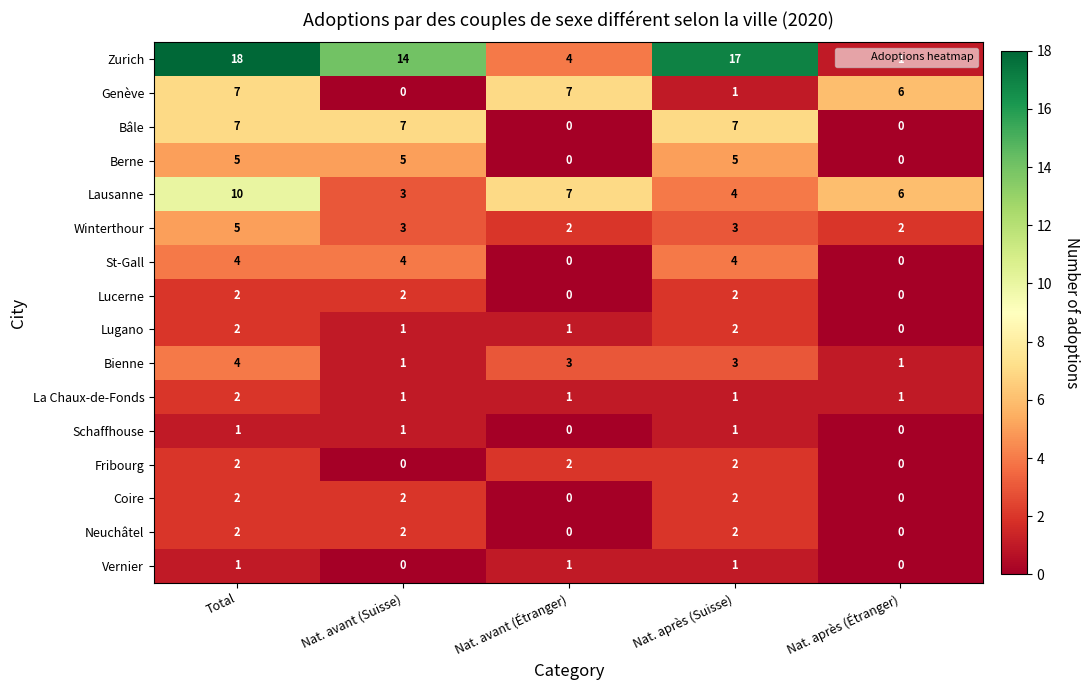

Is it true that Lausanne equals 1 at Nat. après (Étranger)?

False